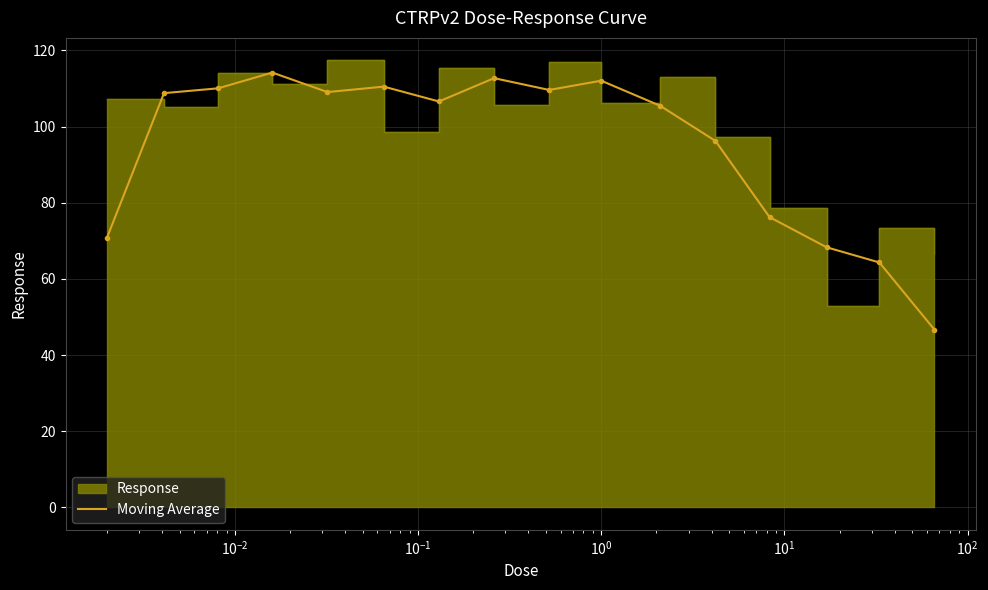

What is the maximum value for Moving Average?

114.2